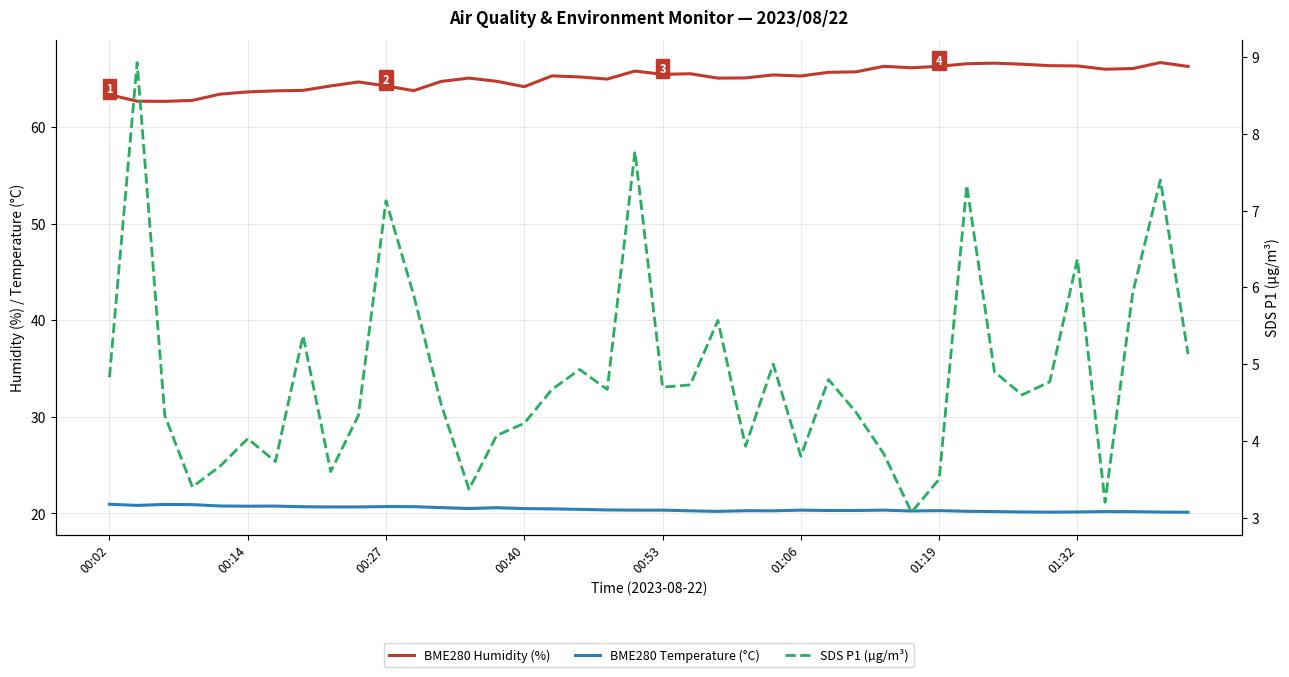

What is the sum of the BME280 Temperature (°C) values at 15 and 00:40?

41.4